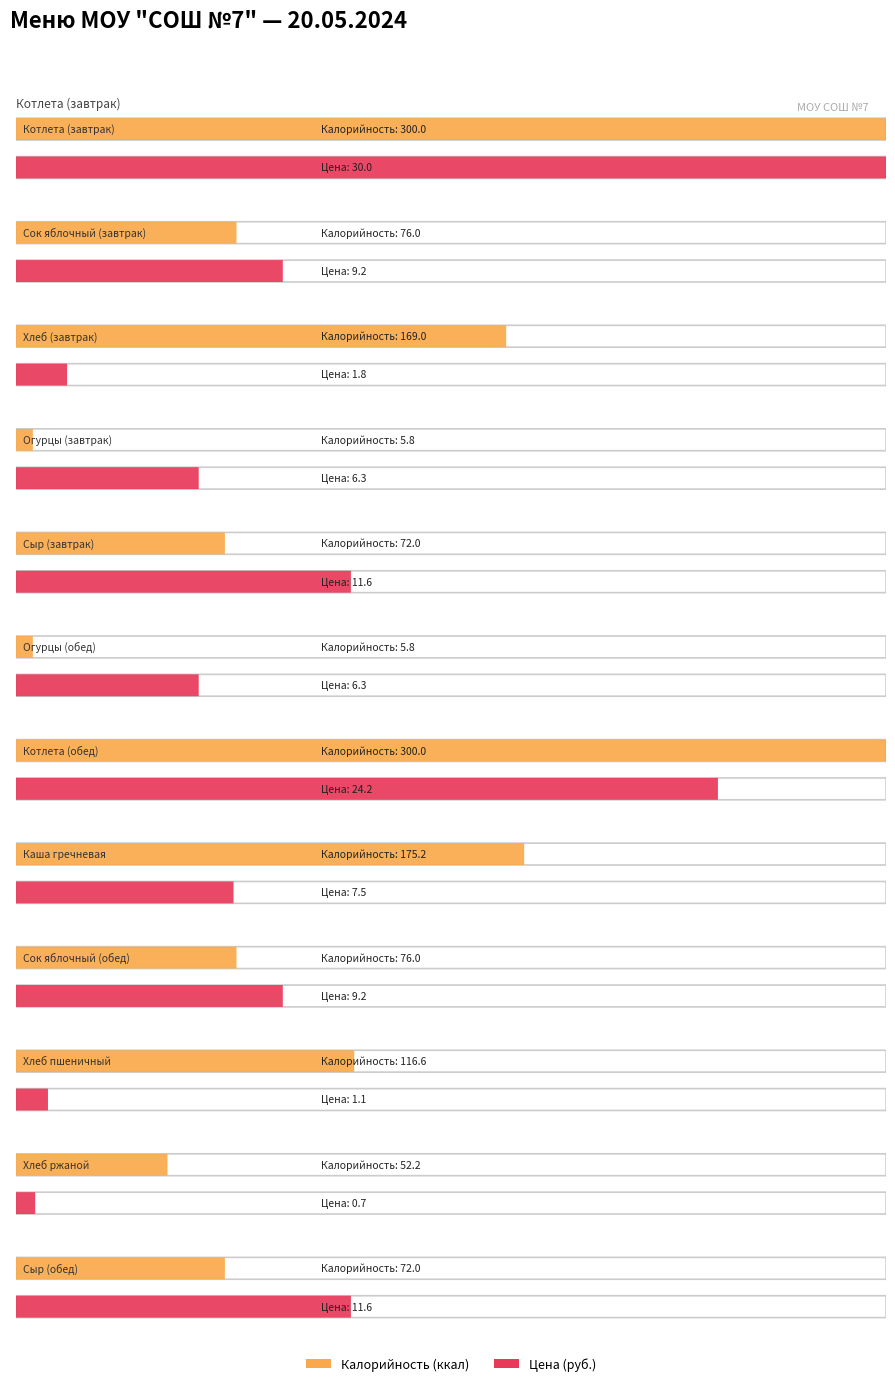

How many bars are there in each group?

2